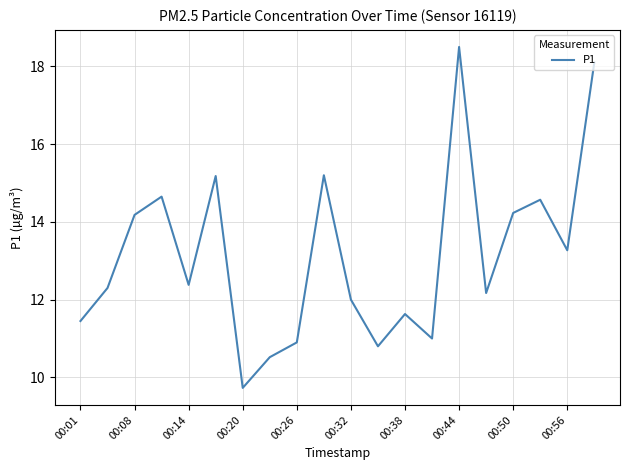

What is the difference between the maximum and minimum values?

8.8